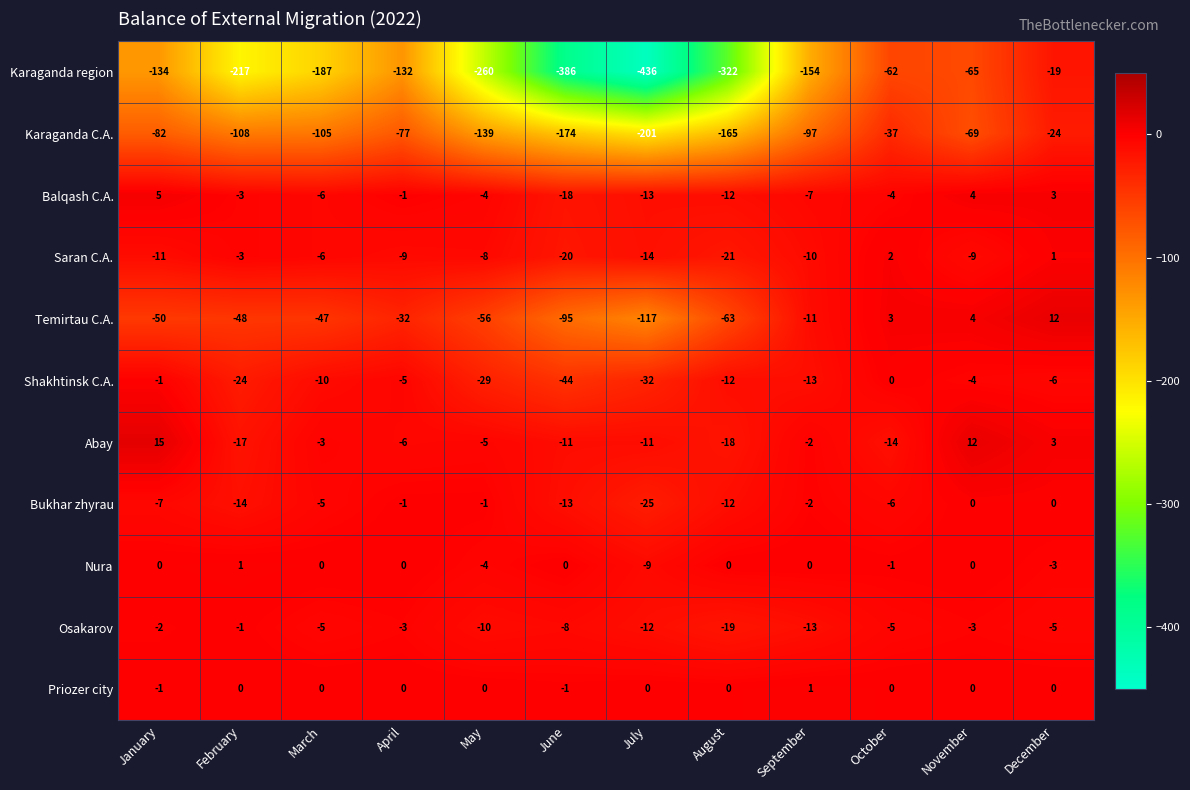

What is the minimum value for Abay?

-18